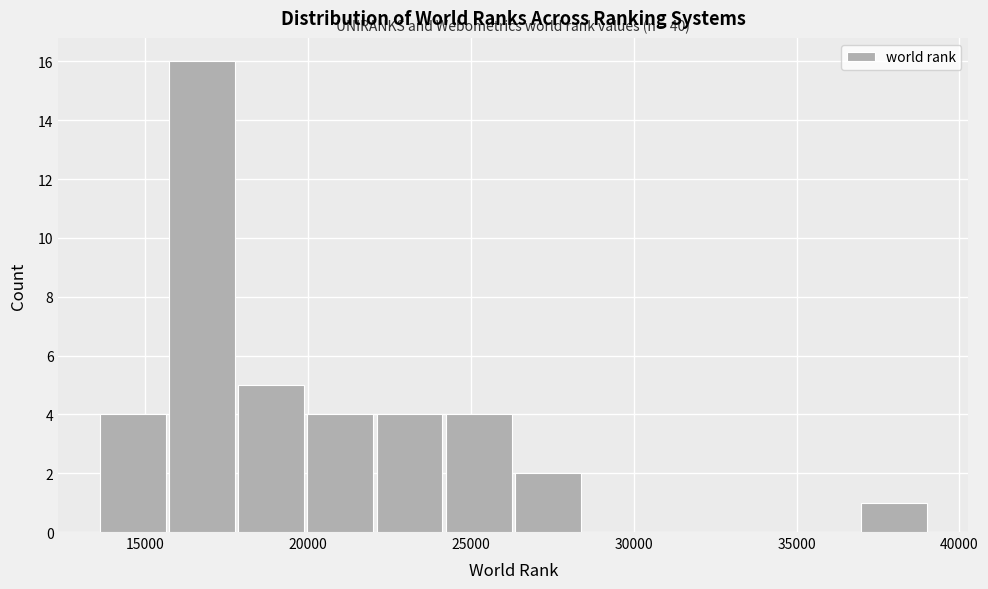

Over which range of the x-axis is the bar tallest?

15500 to 18000